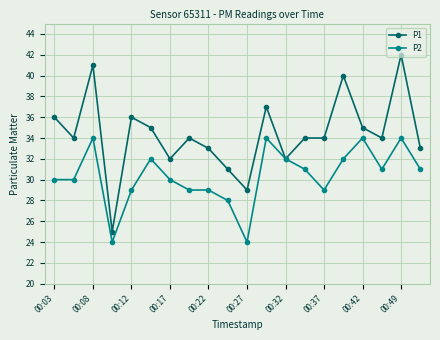

Rank the series by their average value, from lowest to highest.

P2, P1